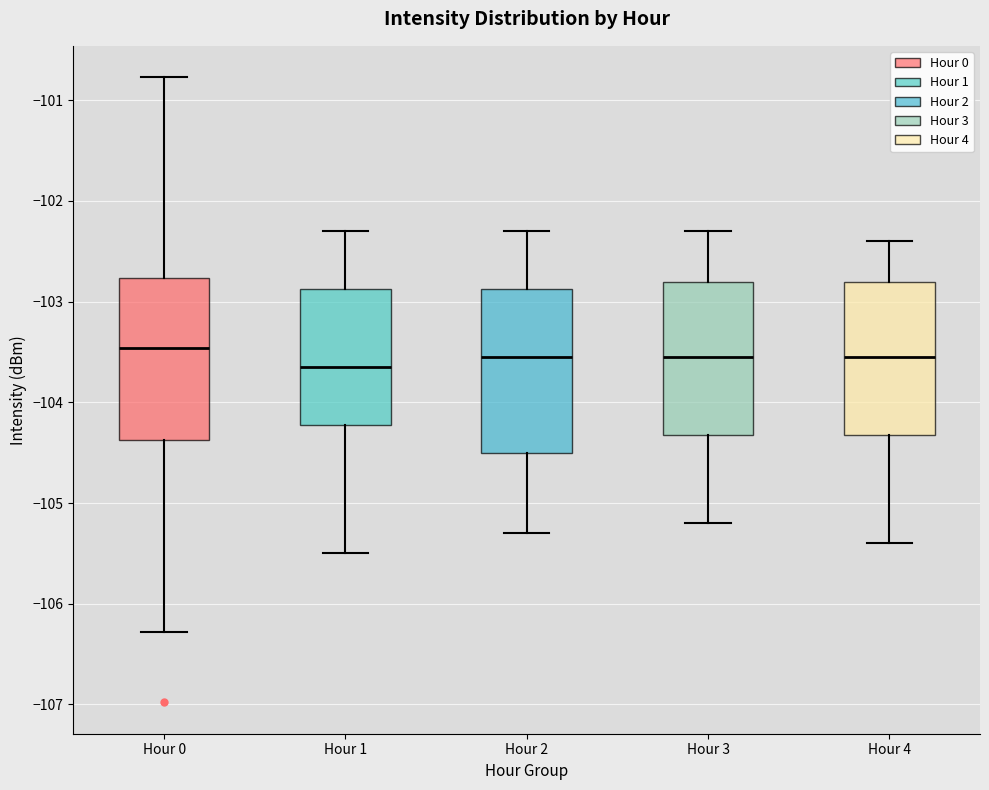

Reading left to right, read every box against the y-axis: the position of its median line, the range the box covers, and the ends of its whiskers. The values are not printed on the chart, so give them approximately, as read against the axis.

Hour 0: median -103.5, box -104.4 to -102.8, whiskers -106.3 to -100.8
Hour 1: median -103.6, box -104.2 to -102.9, whiskers -105.5 to -102.3
Hour 2: median -103.5, box -104.5 to -102.9, whiskers -105.3 to -102.3
Hour 3: median -103.5, box -104.3 to -102.8, whiskers -105.2 to -102.3
Hour 4: median -103.5, box -104.3 to -102.8, whiskers -105.4 to -102.4